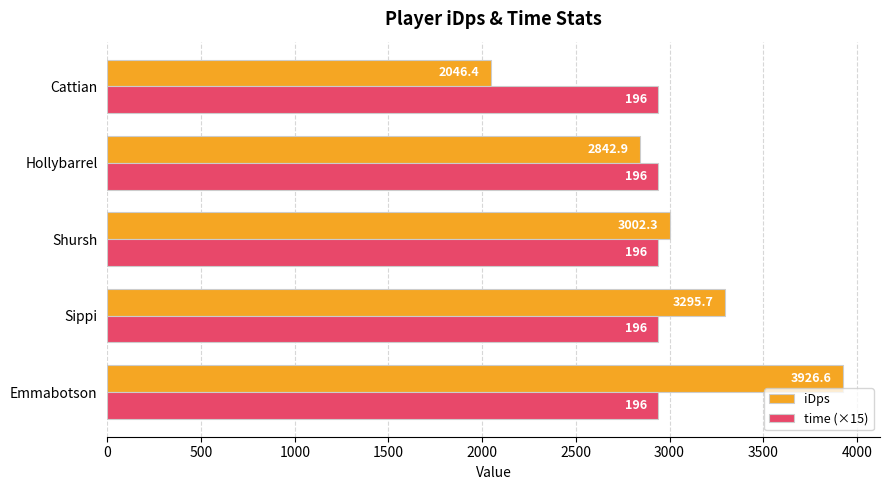

What is the difference between the maximum and minimum values in the iDps series?

1880.2